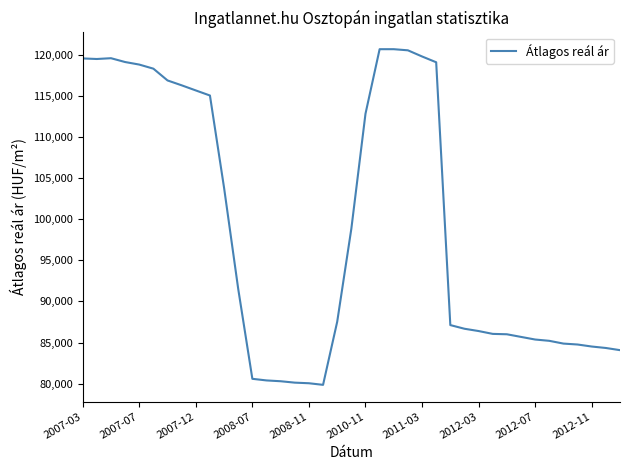

What is the smallest value displayed?

79856